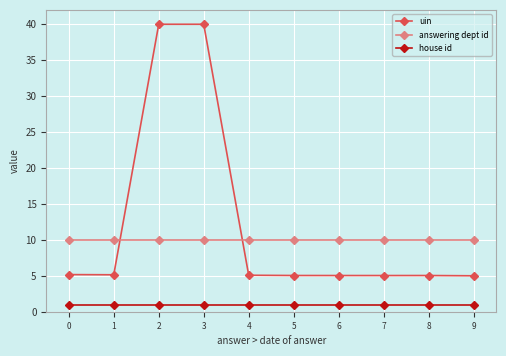

How many lines are shown in the chart?

3